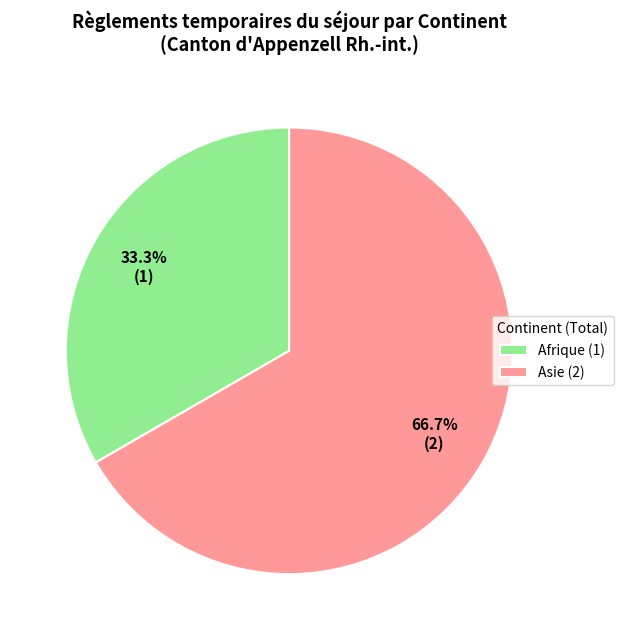

Count the number of slices in the pie.

2